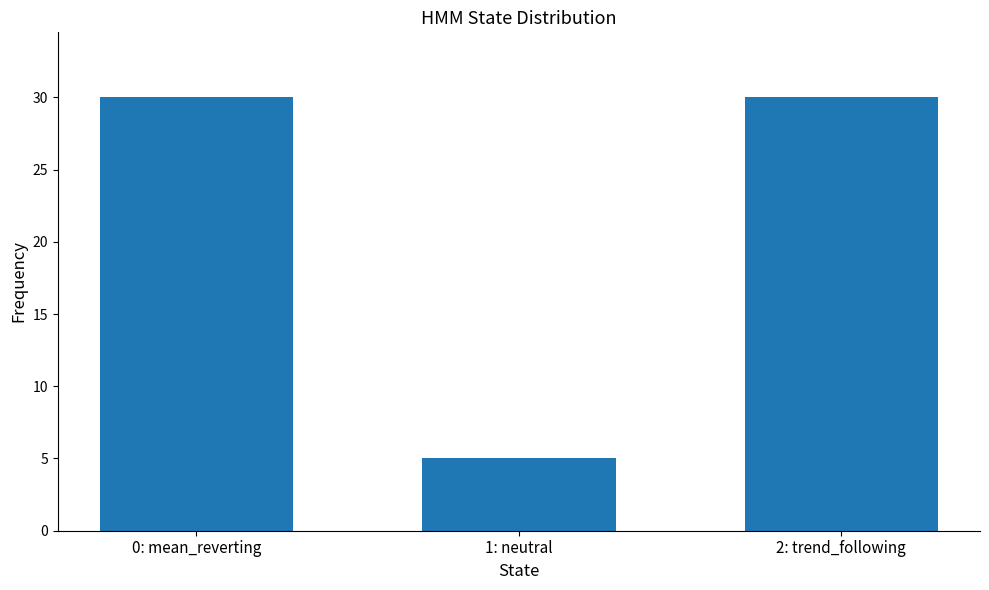

Is it true that the value at 0: mean_reverting is 30?

True